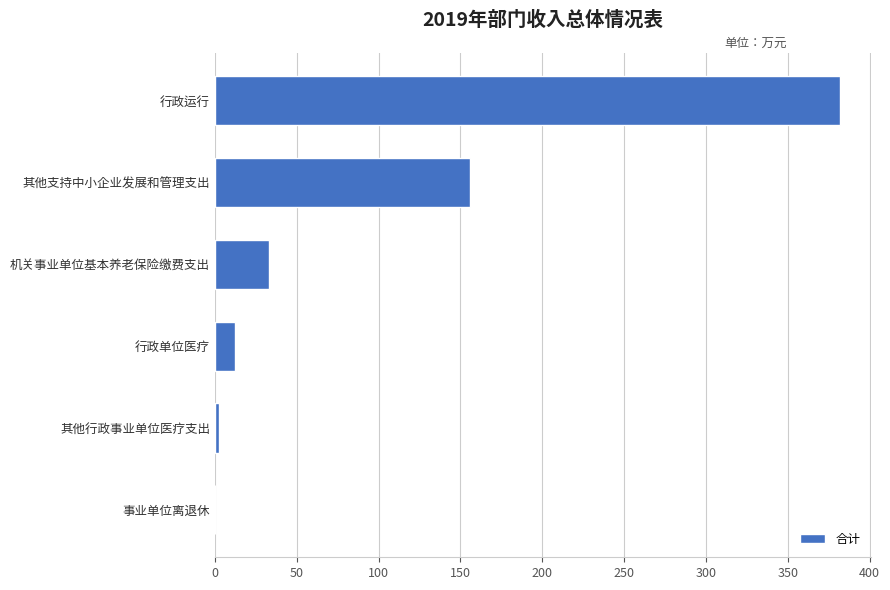

How many data points are above 33?

3